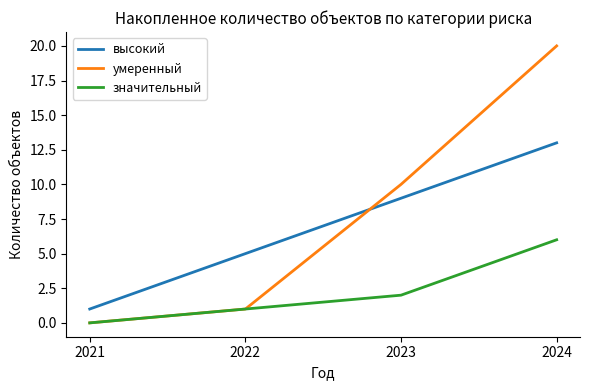

What is the difference between the maximum and minimum values in the умеренный series?

20